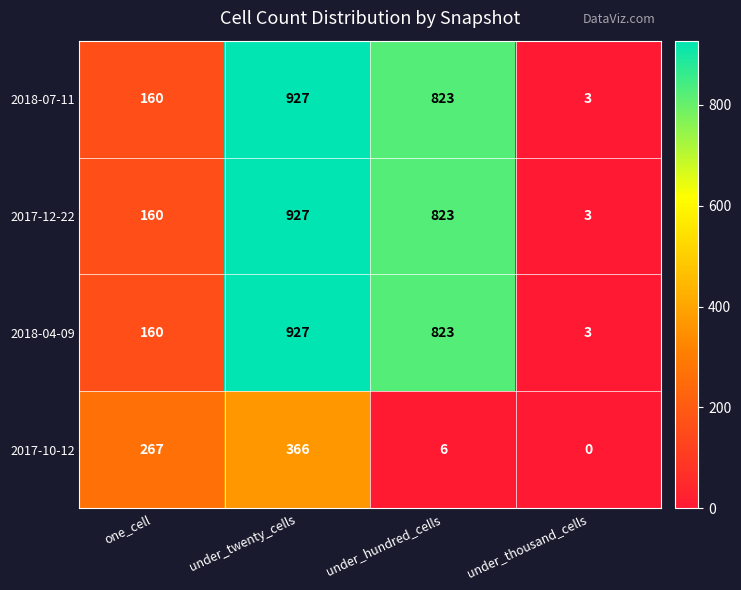

Read the 2018-04-09 value at under_thousand_cells.

3